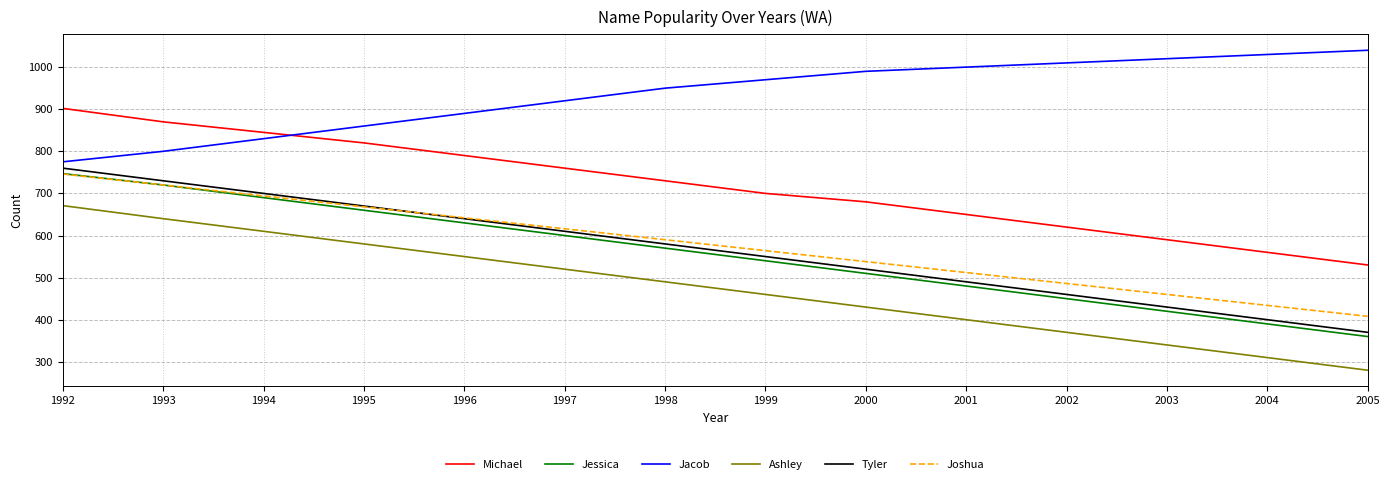

Reading right to left, extract all data points from this chart.

Michael: 530	560	590	620	650	680	700	730	760	790	820	845	870	902
Jessica: 360	390	420	450	480	510	540	570	600	630	660	690	720	747
Jacob: 1040	1030	1020	1010	1000	990	970	950	920	890	860	830	800	775
Ashley: 280	310	340	370	400	430	460	490	520	550	580	610	640	671
Tyler: 370	400	430	460	490	520	550	580	610	640	670	700	730	760
Joshua: 408	434	460	486	512	538	564	590	616	642	668	694	720	746